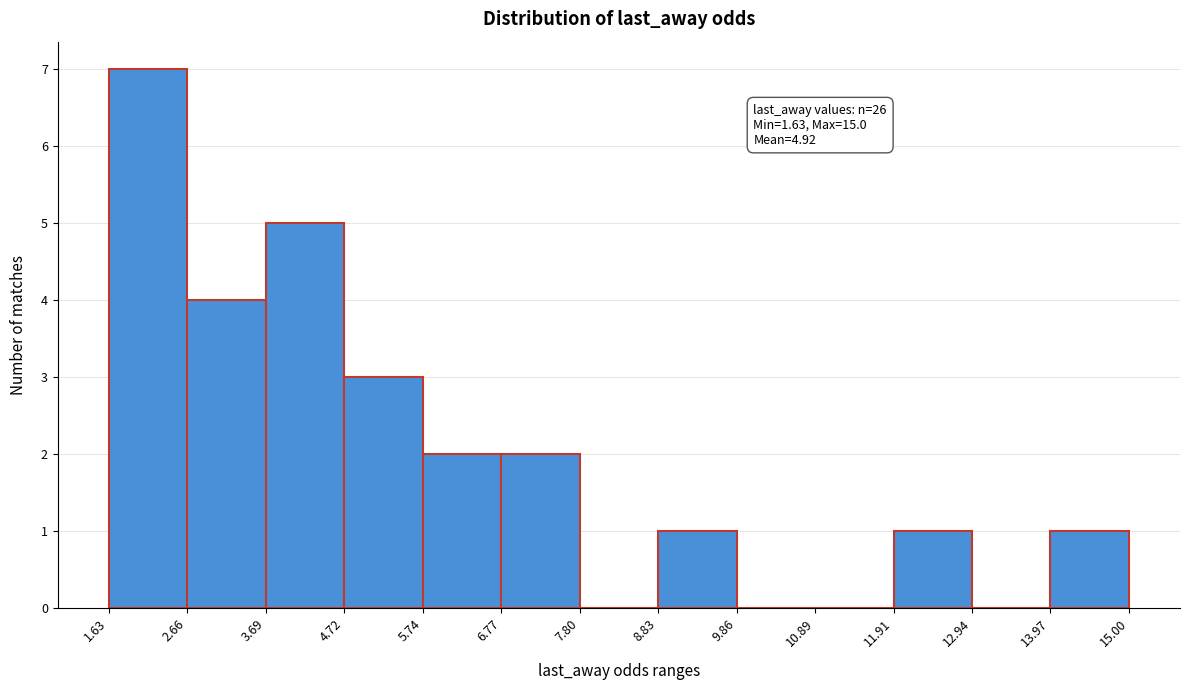

Which range on the x-axis has the tallest bar?

1.63 to 2.66